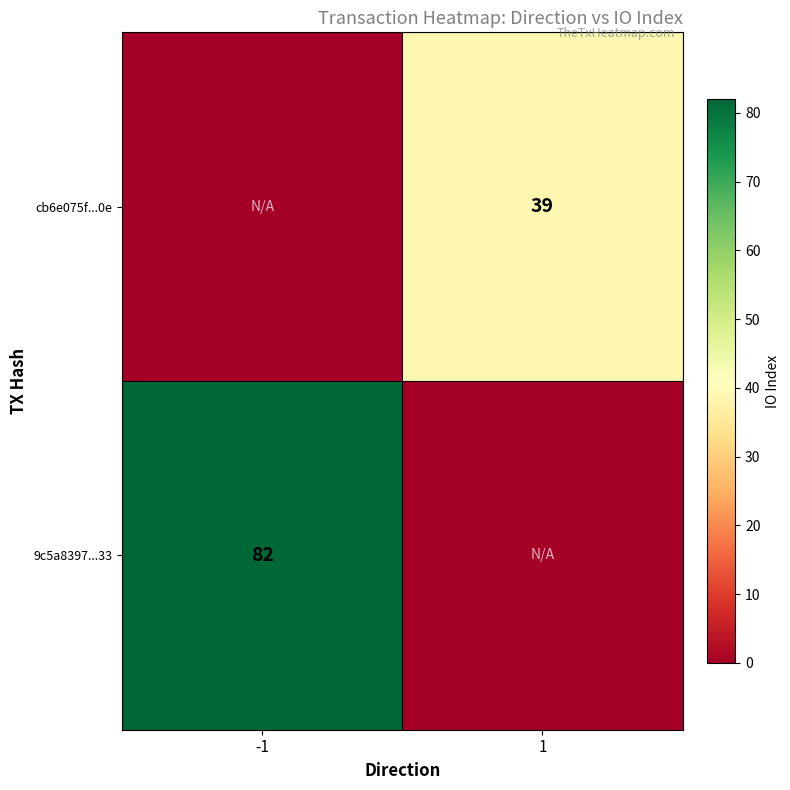

Is it true that cb6e075f...0e equals 39 at 1?

True